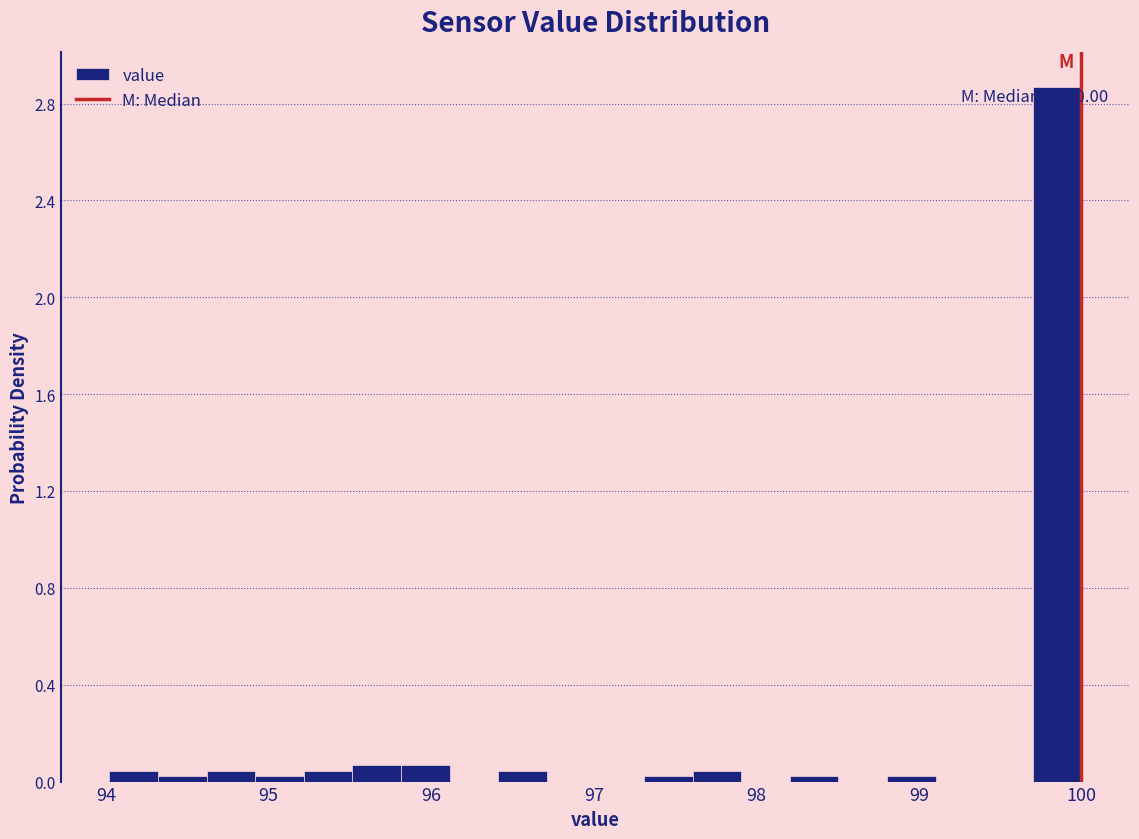

Around what value on the x-axis is the tallest bar? Give the approximate position of its centre, as read against the axis.

99.9